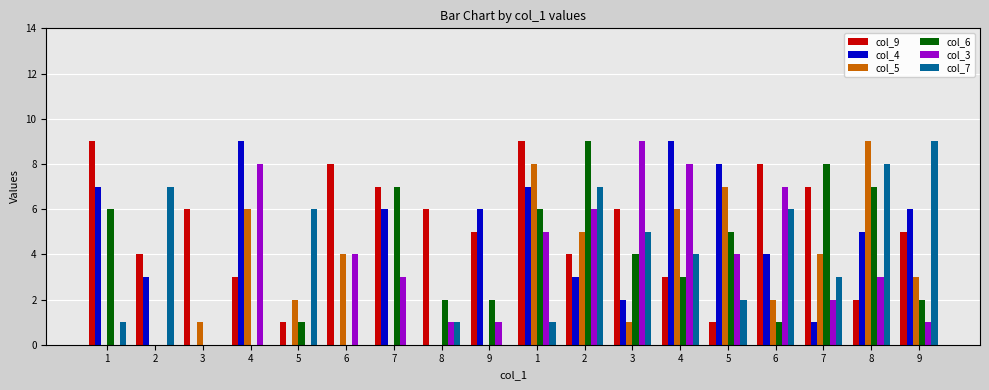

Rank the categories by col_9 value from lowest to highest.

5, 5, 8, 4, 4, 2, 2, 9, 9, 3, 8, 3, 7, 7, 6, 6, 1, 1